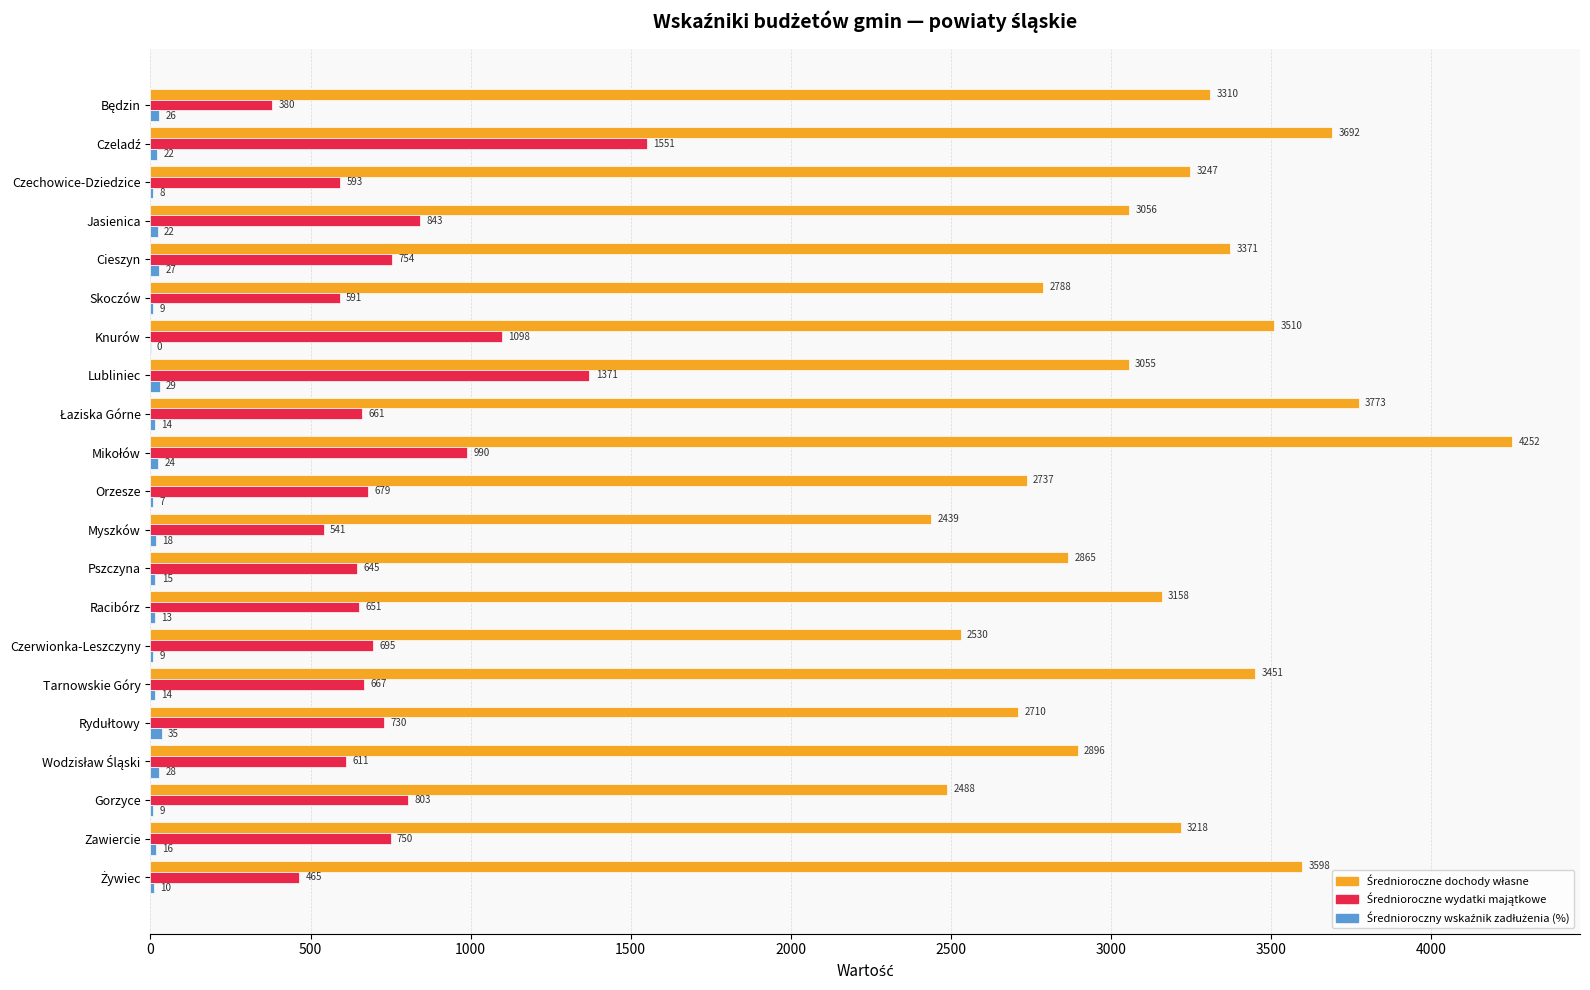

Count the number of categories in the chart.

21